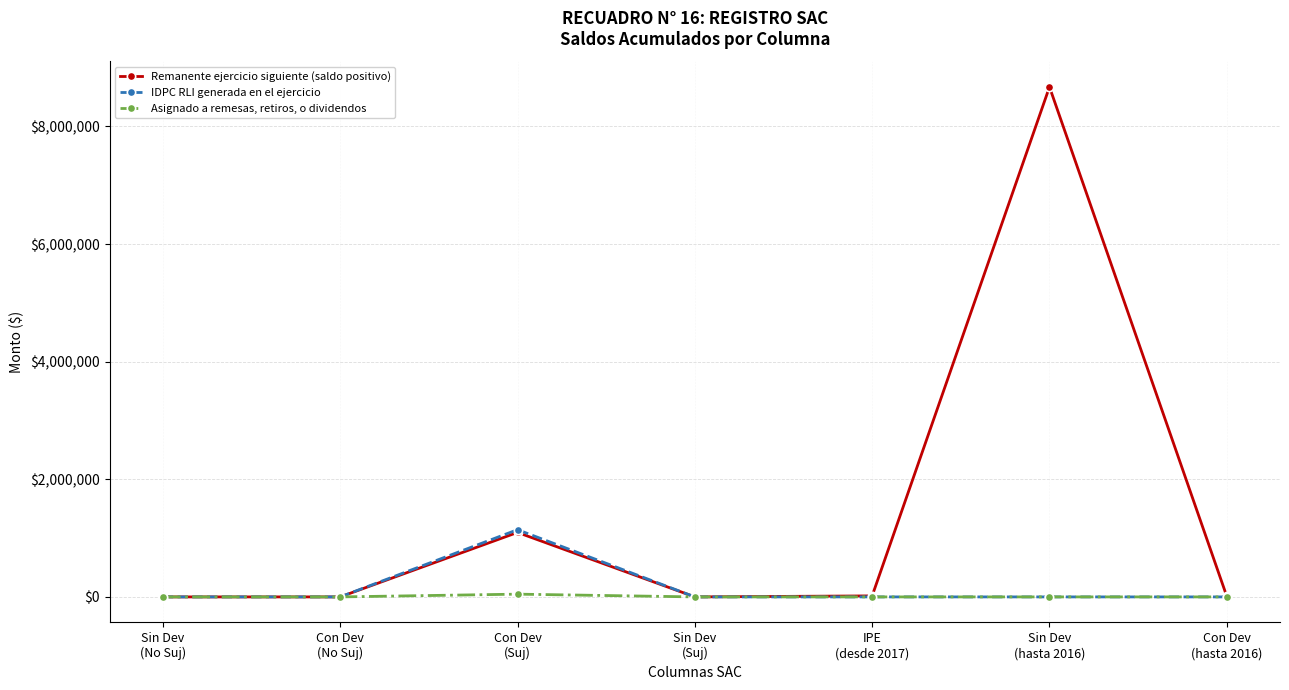

What is the highest value of the Remanente ejercicio siguiente (saldo positivo) series?

8670923.0